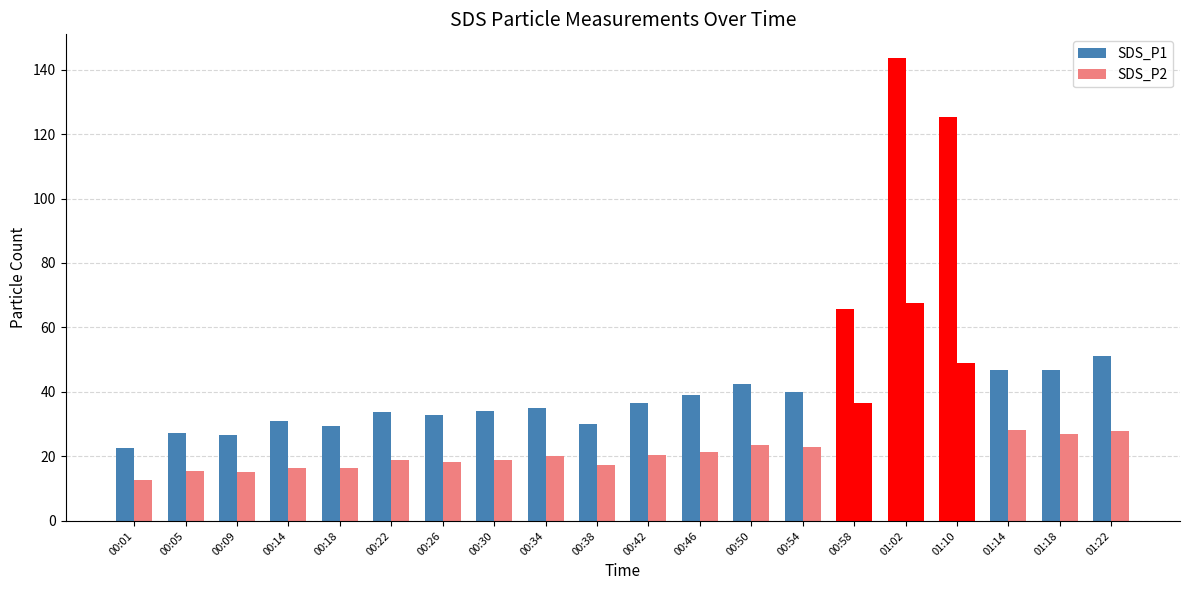

Between 00:22 and 00:46, which series saw the biggest shift?

SDS_P1